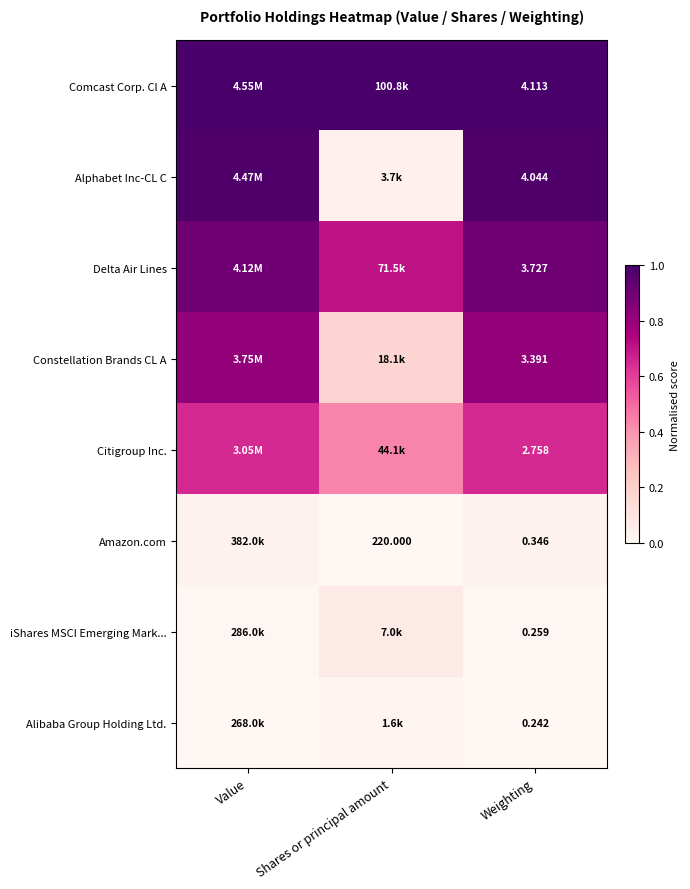

What is the maximum value shown in the chart?

1.0